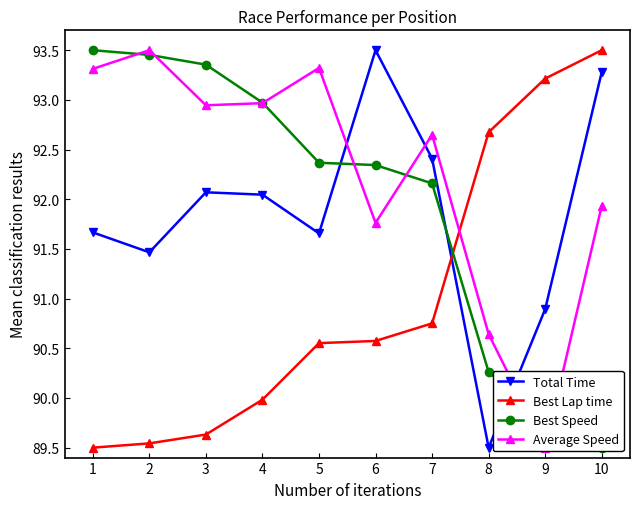

What is the difference between the maximum and minimum values in the Average Speed series?

4.0